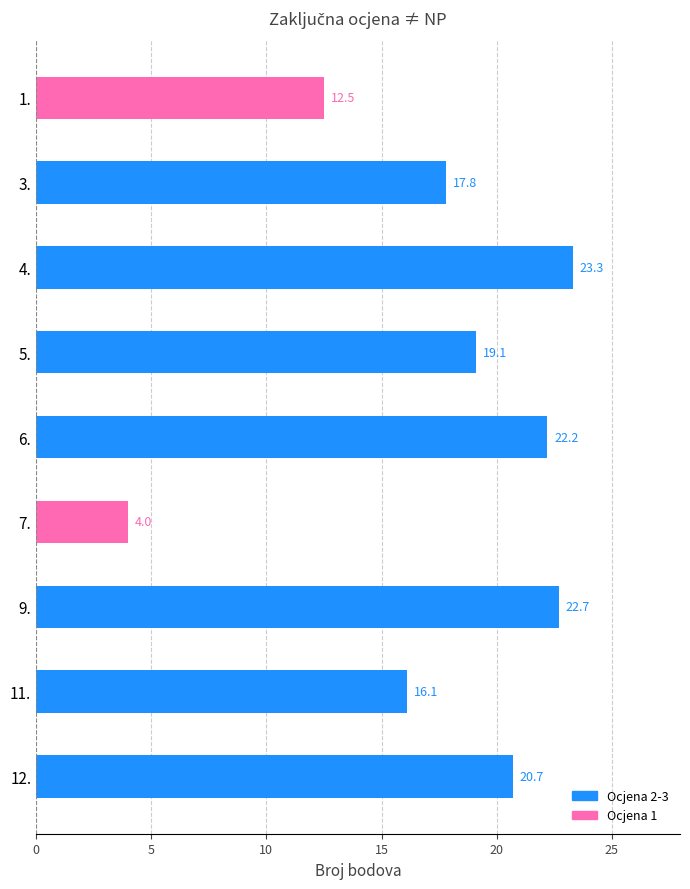

At which category does the chart reach its peak across all series?

4.